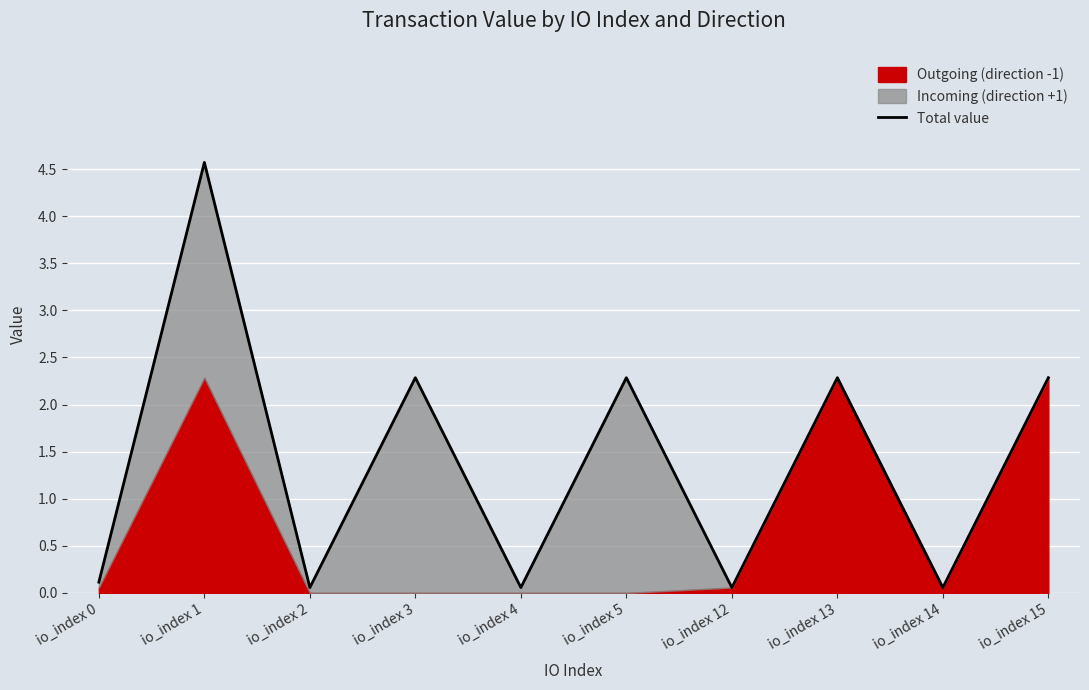

How many points are lower than both their immediate neighbors (excluding endpoints)?

4